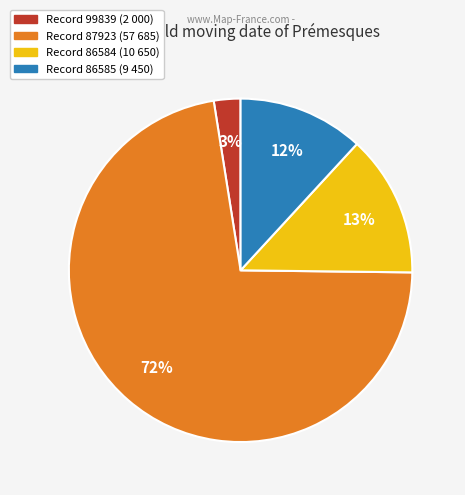

To the nearest percent, what is the average slice percentage?

25%